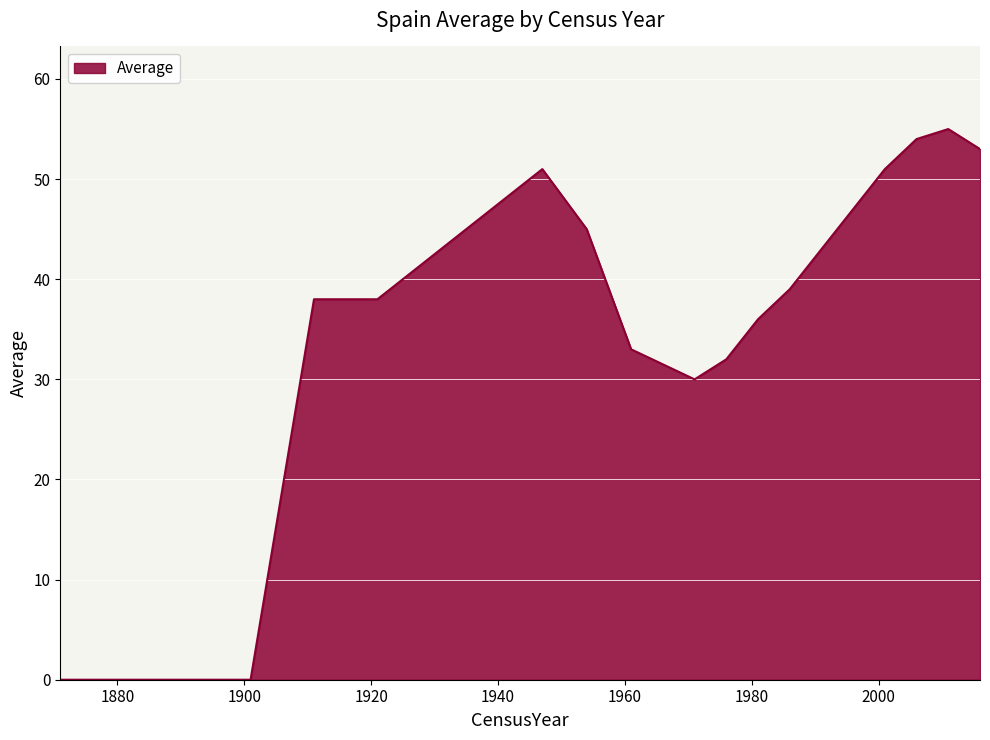

What is the difference between the maximum and minimum values?

55